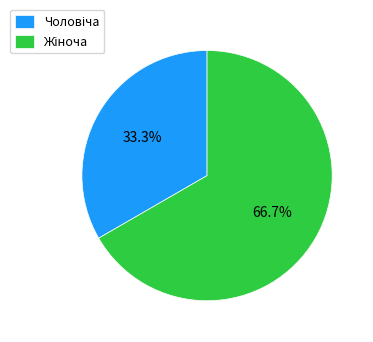

Does any single category account for the majority?

Yes